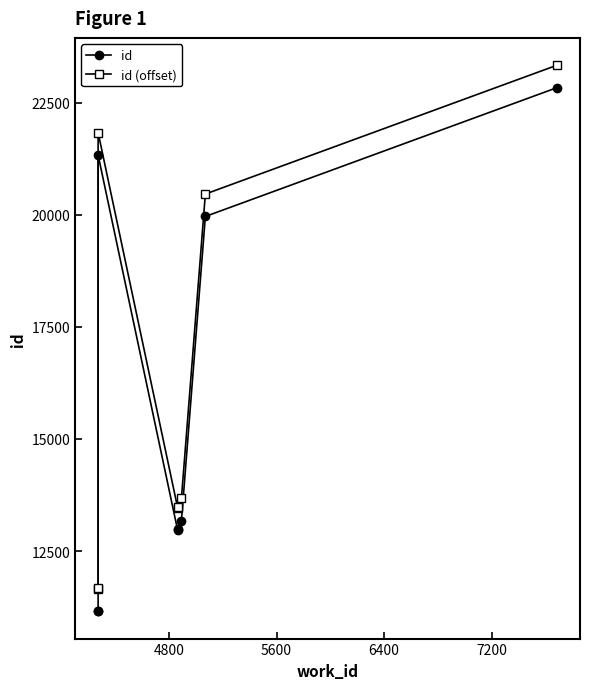

Does the chart display data point markers on the line(s)?

Yes